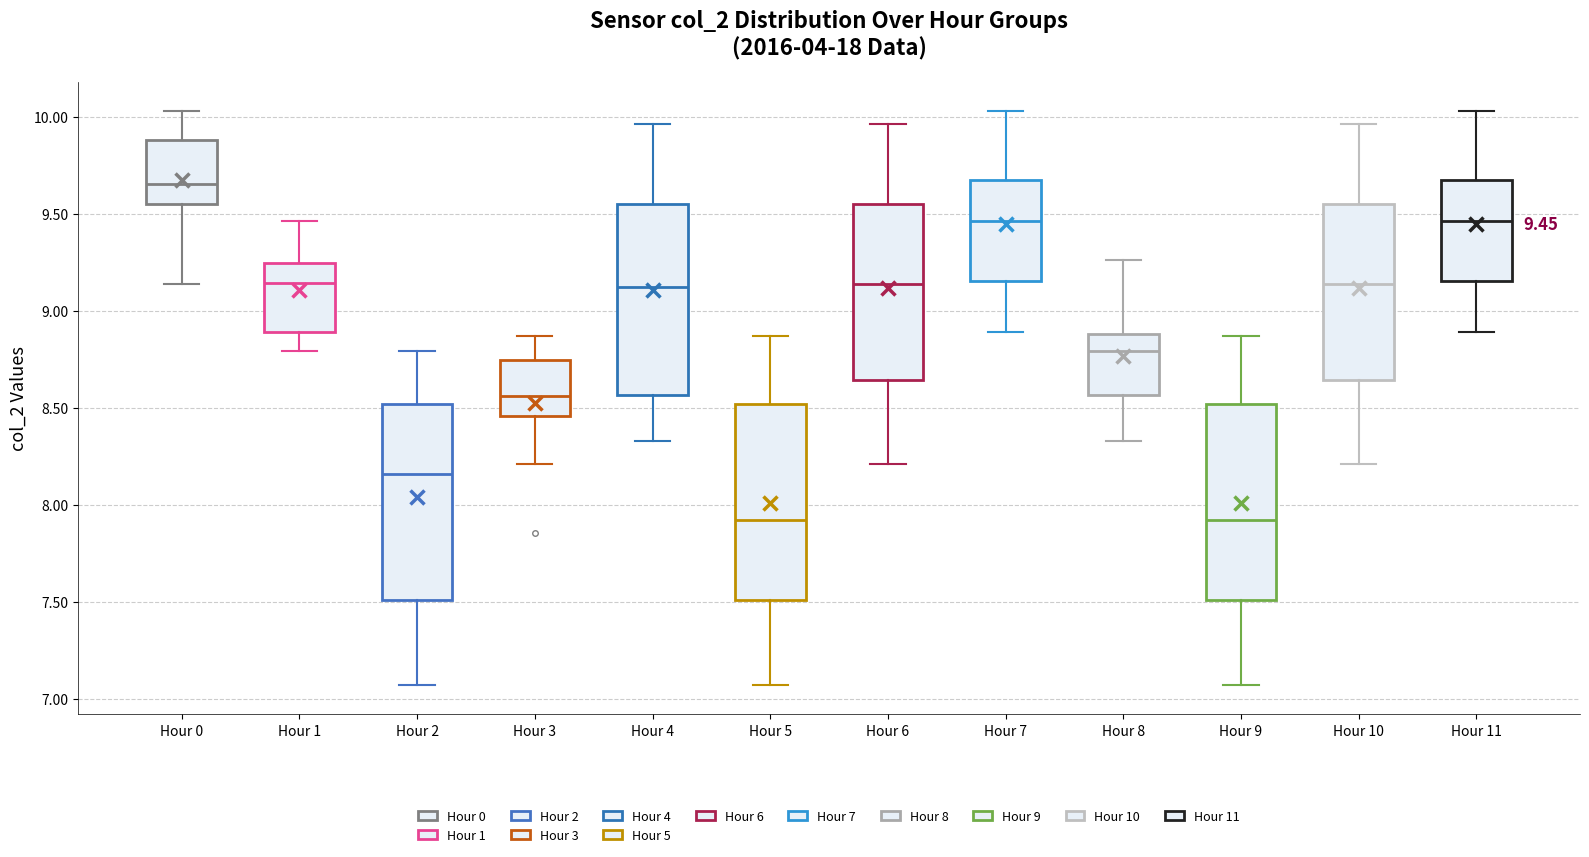

Which box has the highest median line?

Hour 0